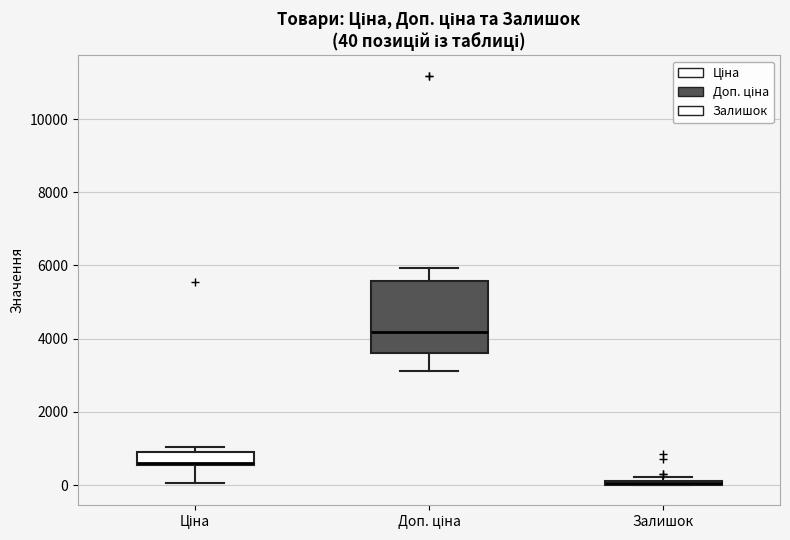

Which box is the tallest, from its lower edge to its upper edge?

Доп. ціна